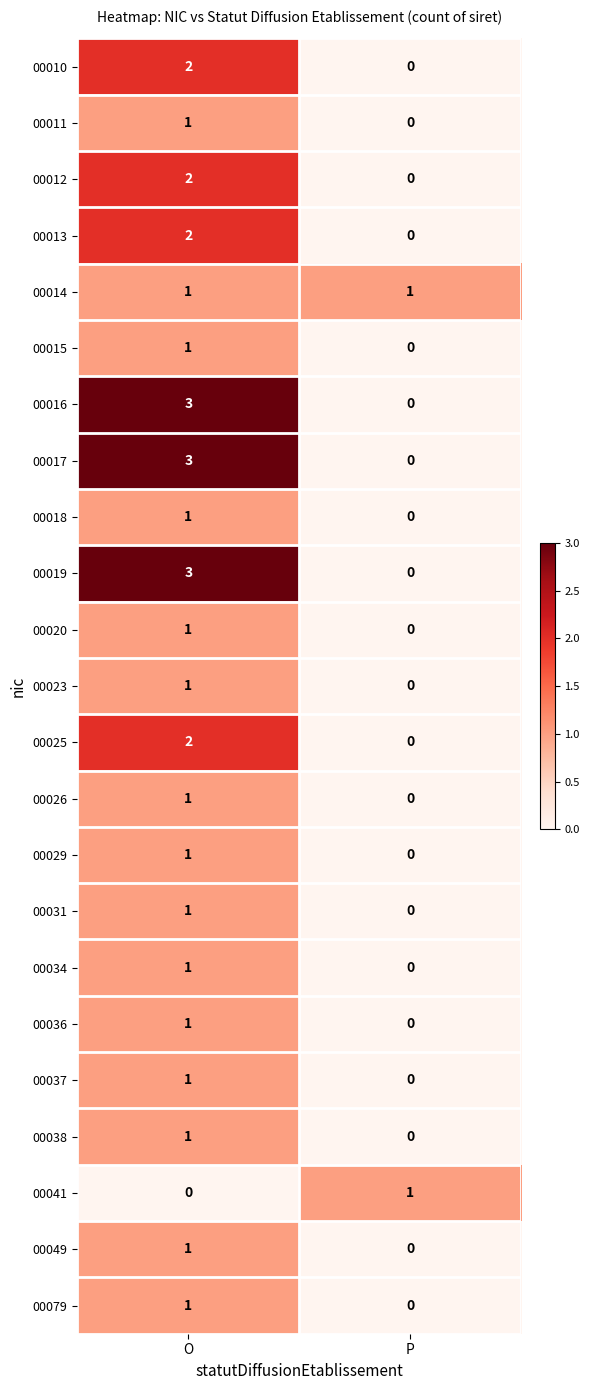

At how many categories does at least one series exceed 2?

1